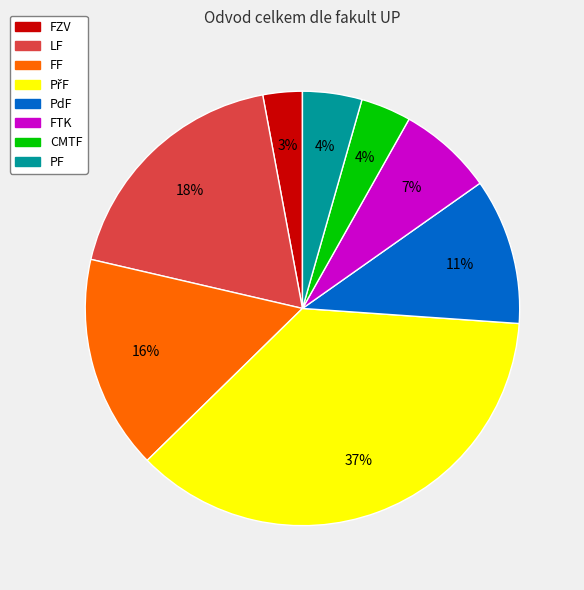

Count the number of slices in the pie.

8